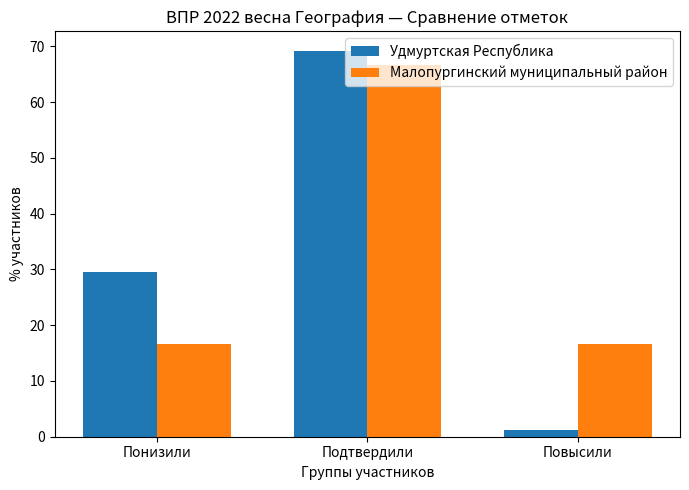

At how many categories does at least one series exceed 24?

2